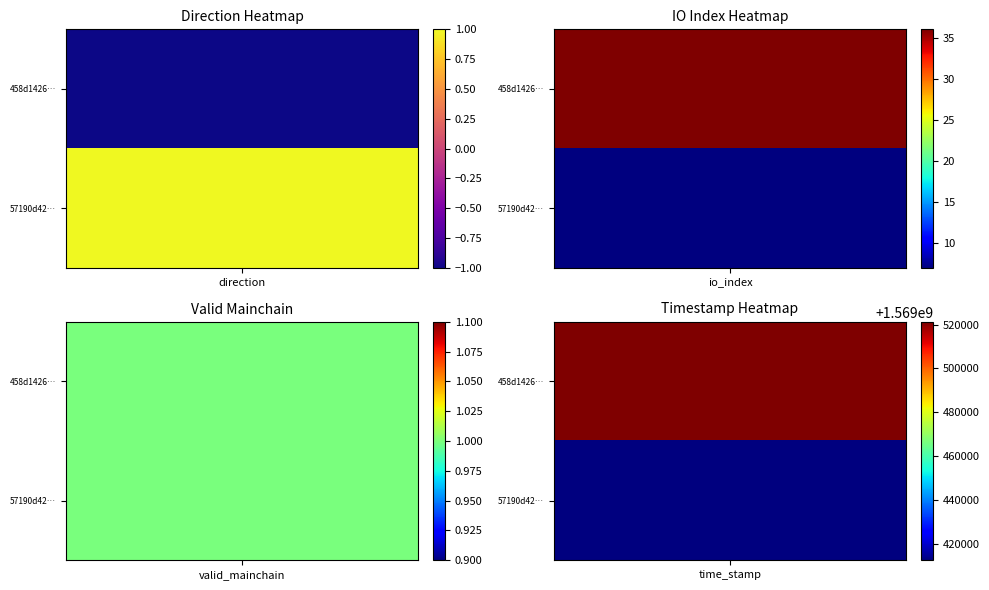

At which category is the sum across all series the highest?

time_stamp